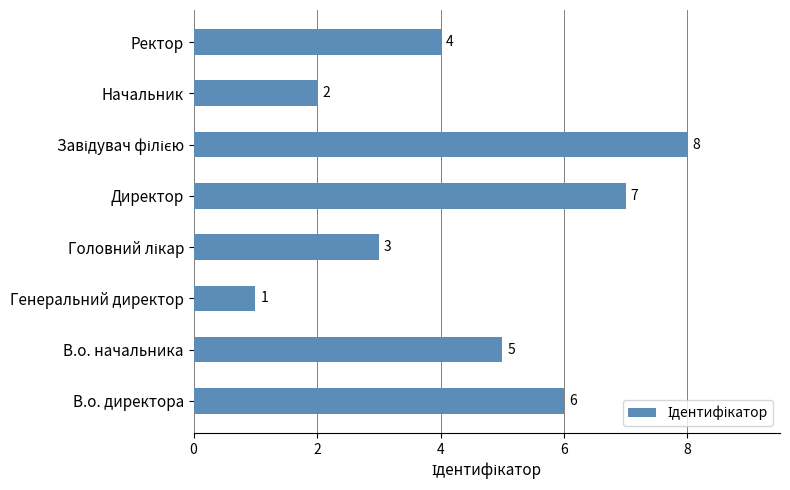

Approximately how many times larger is the value at В.о. директора compared to Ректор?

1.5